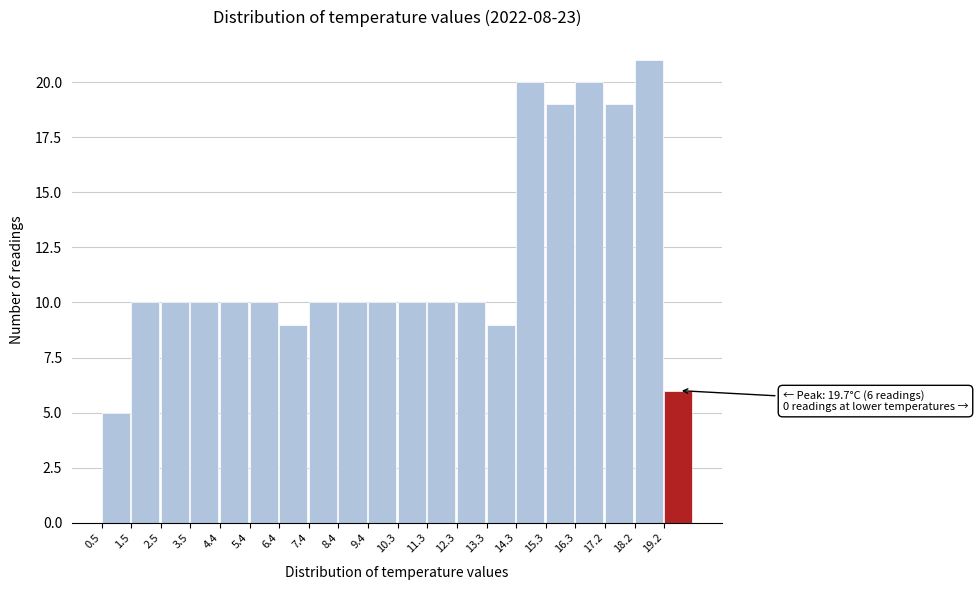

Which range on the x-axis has the tallest bar?

18.2 to 19.2